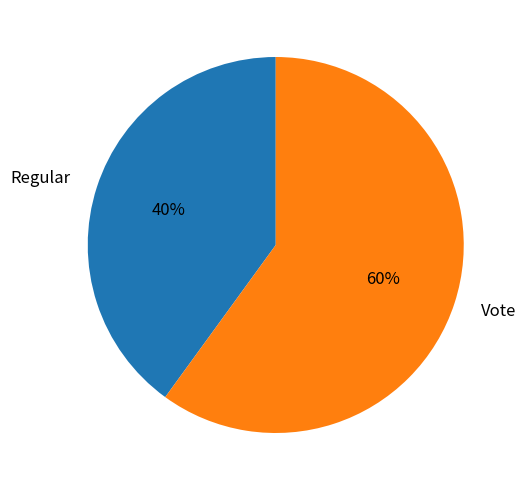

True or false: Vote accounts for 51% of the total.

False